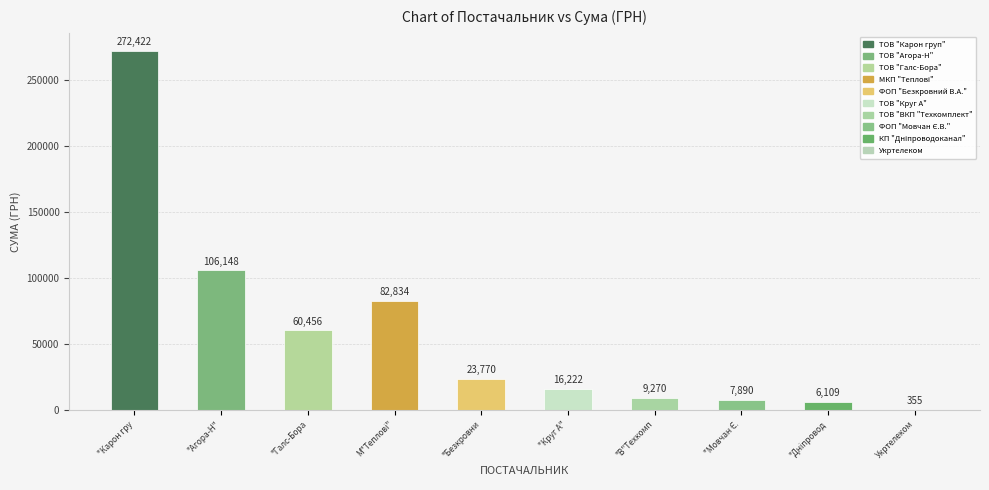

What is the label of the 6th bar from the left?

ТОВ "Круг А"